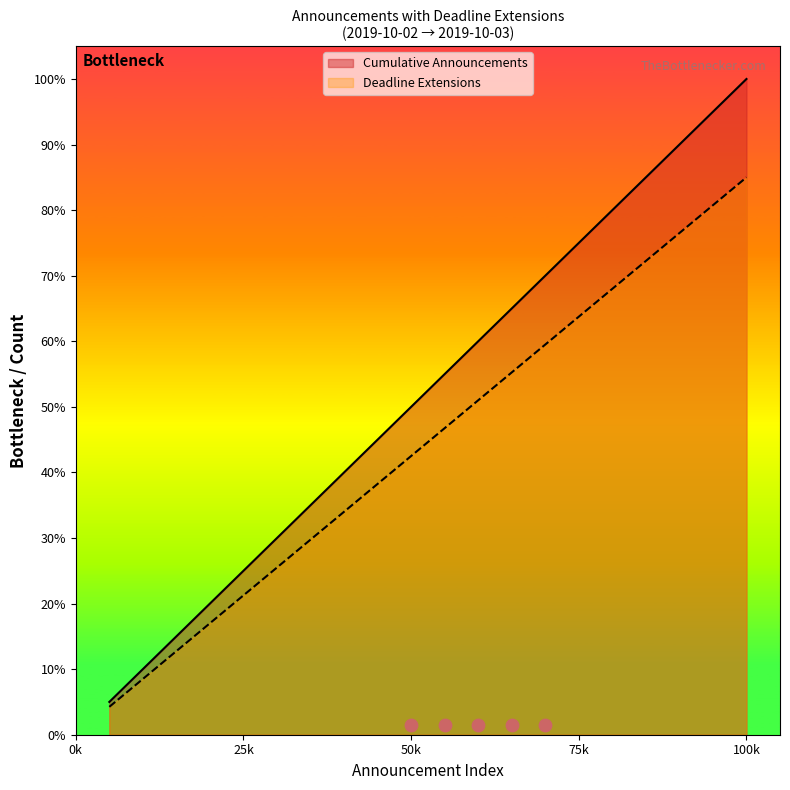

Is the value of Cumulative Announcements at 20 greater than the value of Deadline Extensions at 17?

Yes